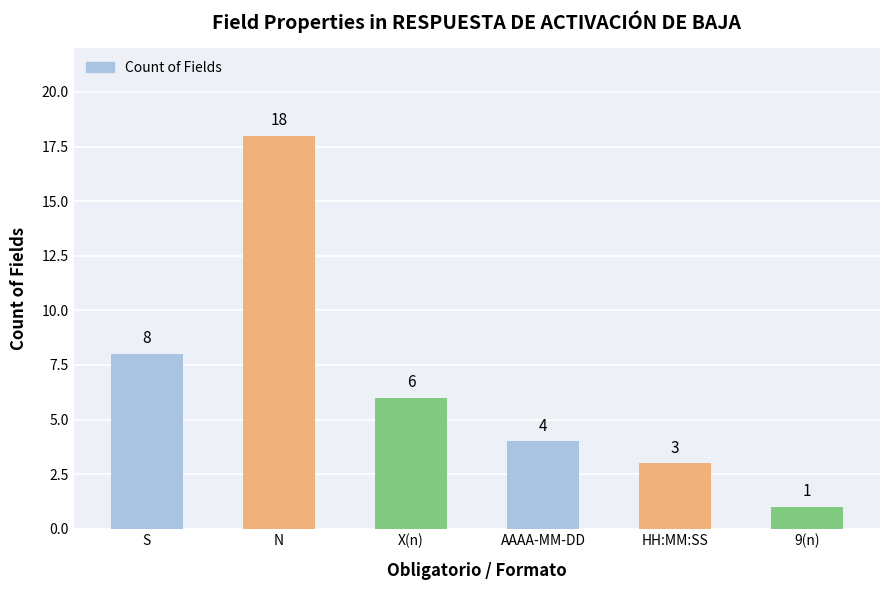

What is the ratio of the value at N to the value at HH:MM:SS?

6.0